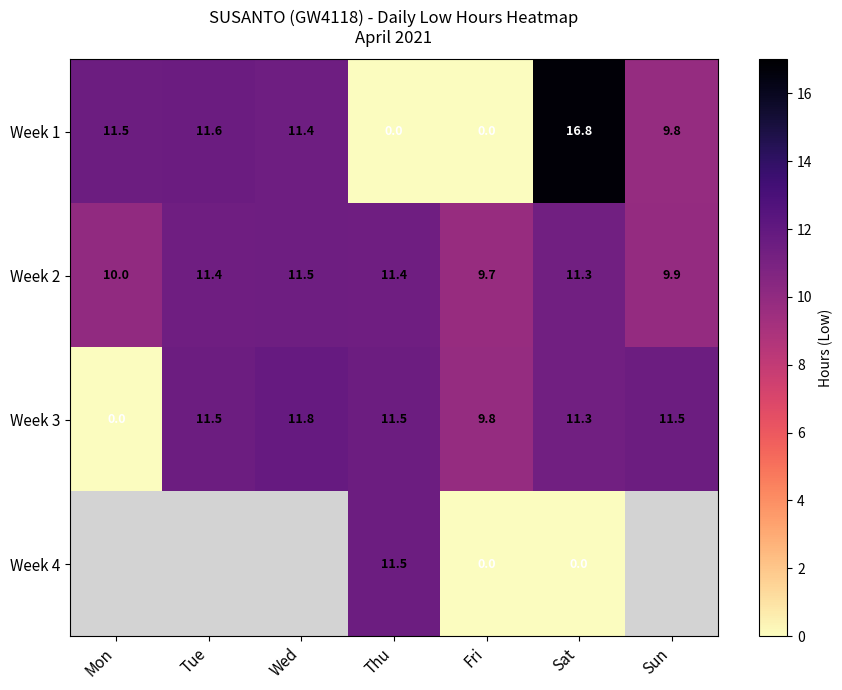

At which label is Week 3 closest to 5?

Fri